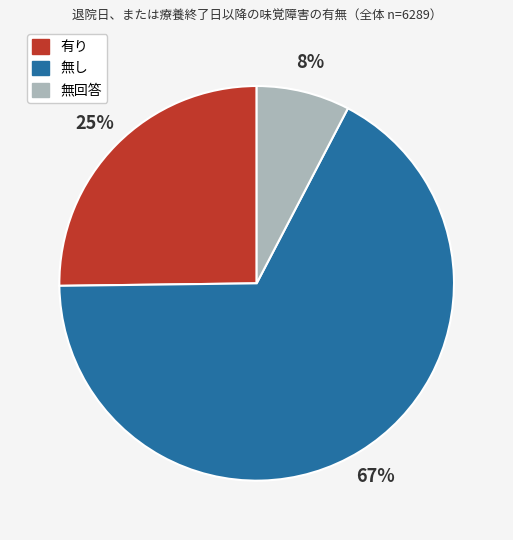

Combined, do 有り and 無回答 account for over 50%?

No